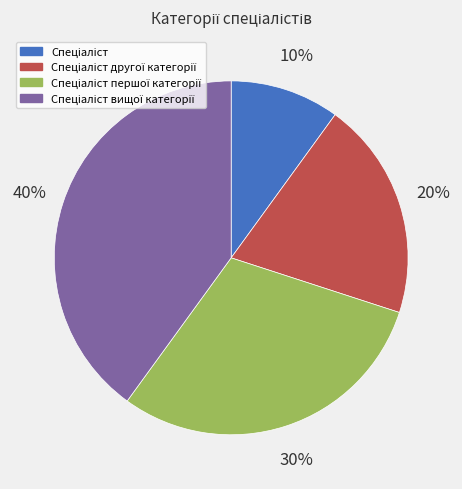

To the nearest percent, what is the average slice percentage?

25%